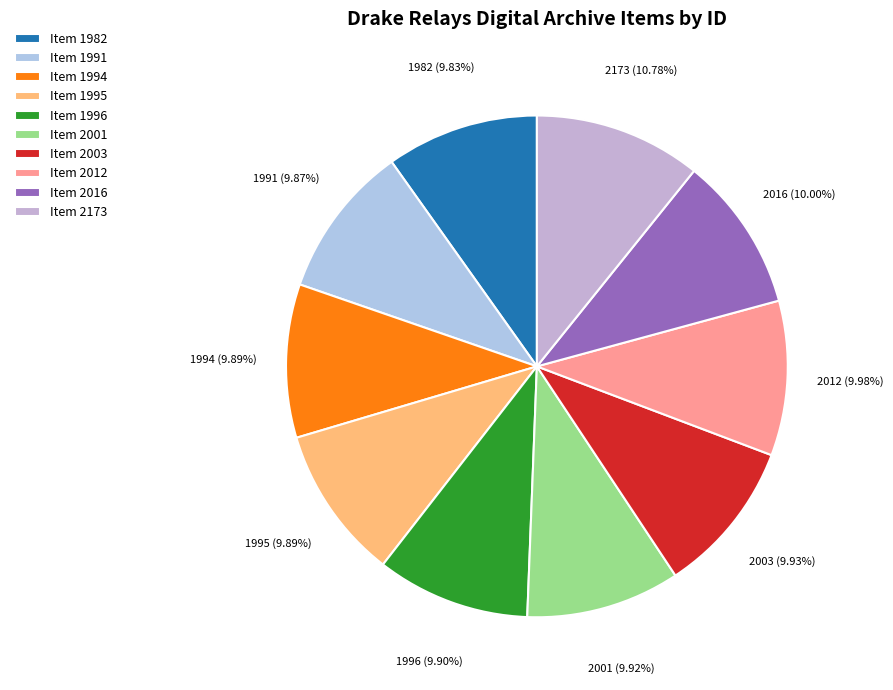

Is there any slice that represents more than half of the pie?

No